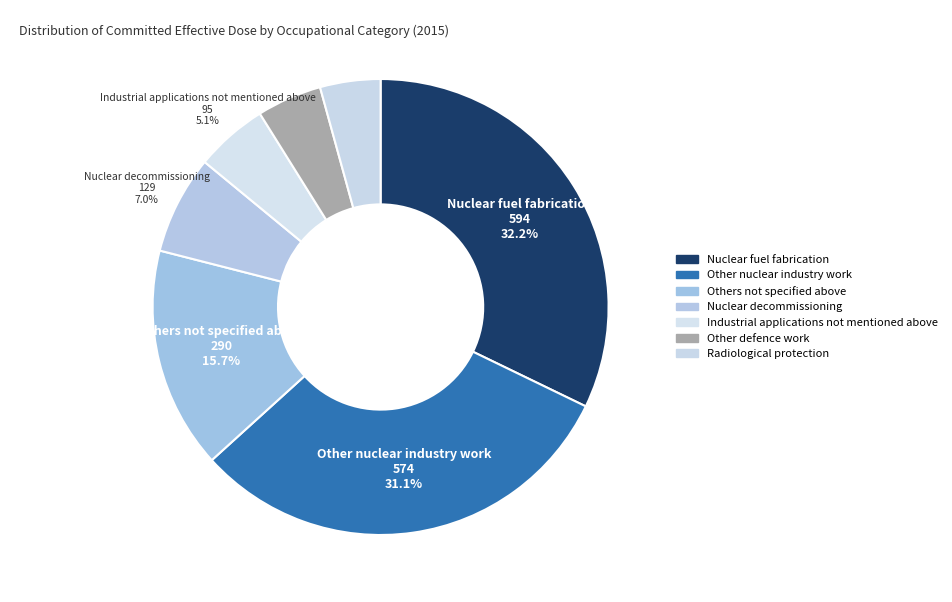

How many slices are in this pie chart?

7